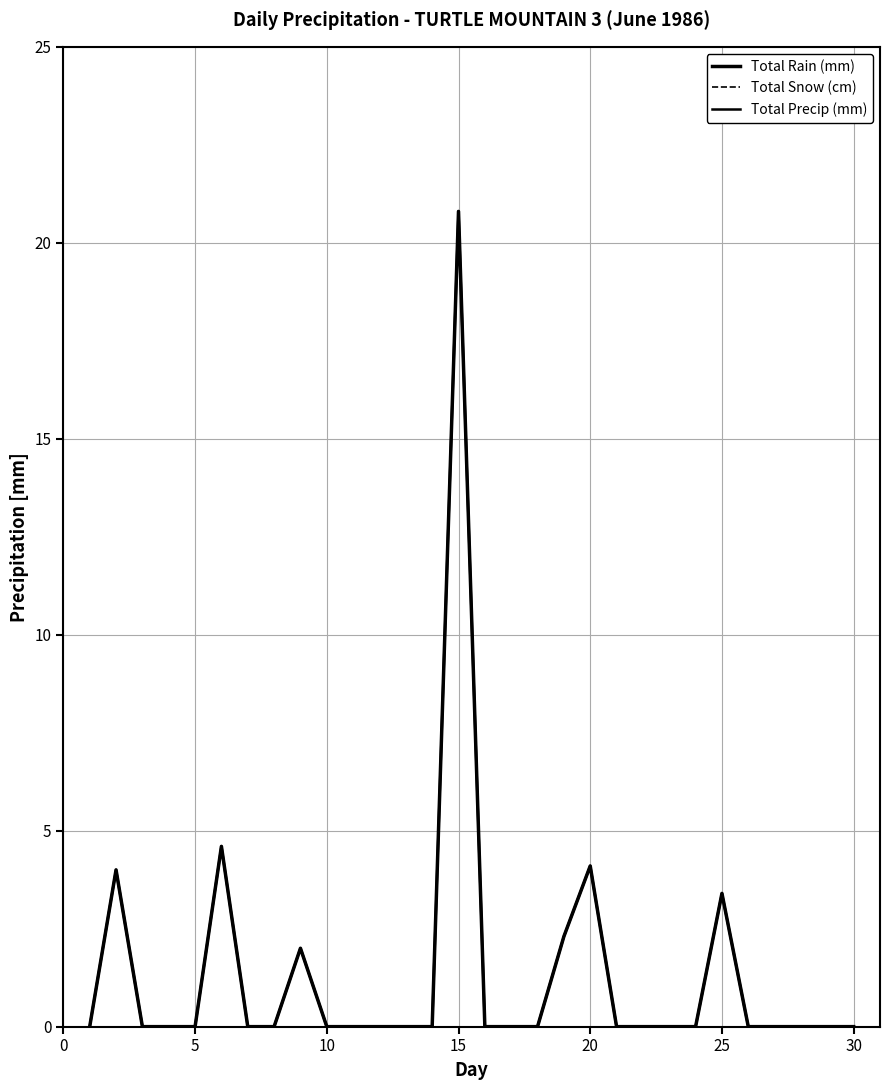

How many lines are shown in the chart?

3